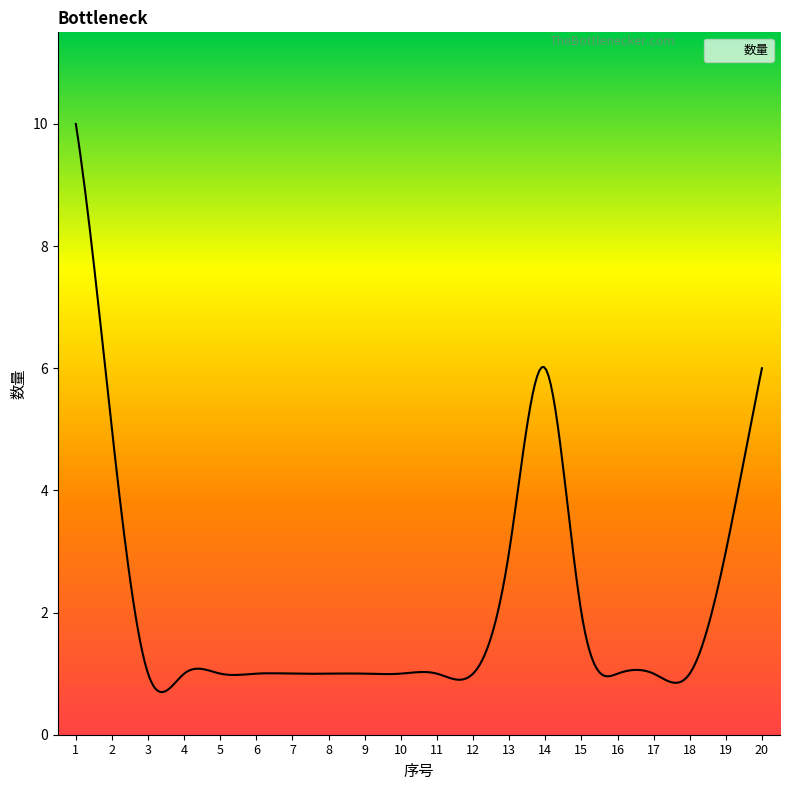

Between 9 and 4, which is larger?

9